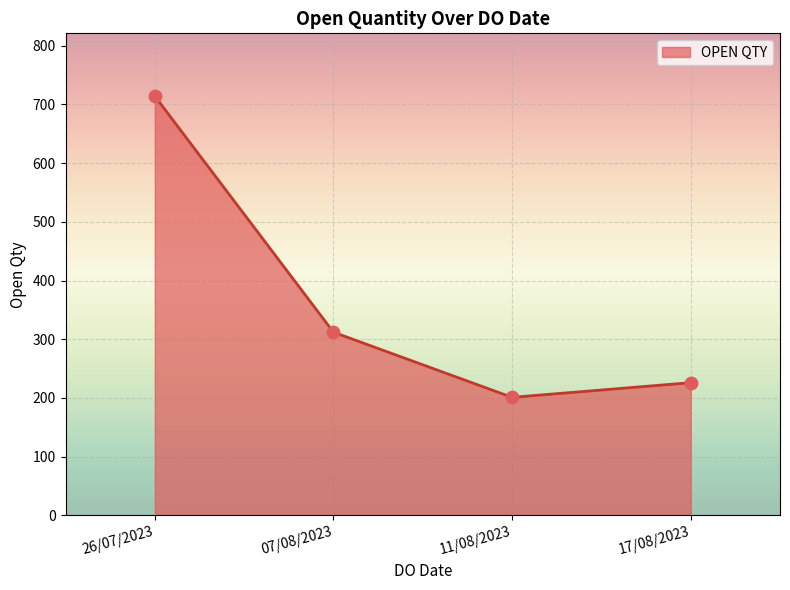

What is the change in value from 26/07/2023 to 07/08/2023?

-402